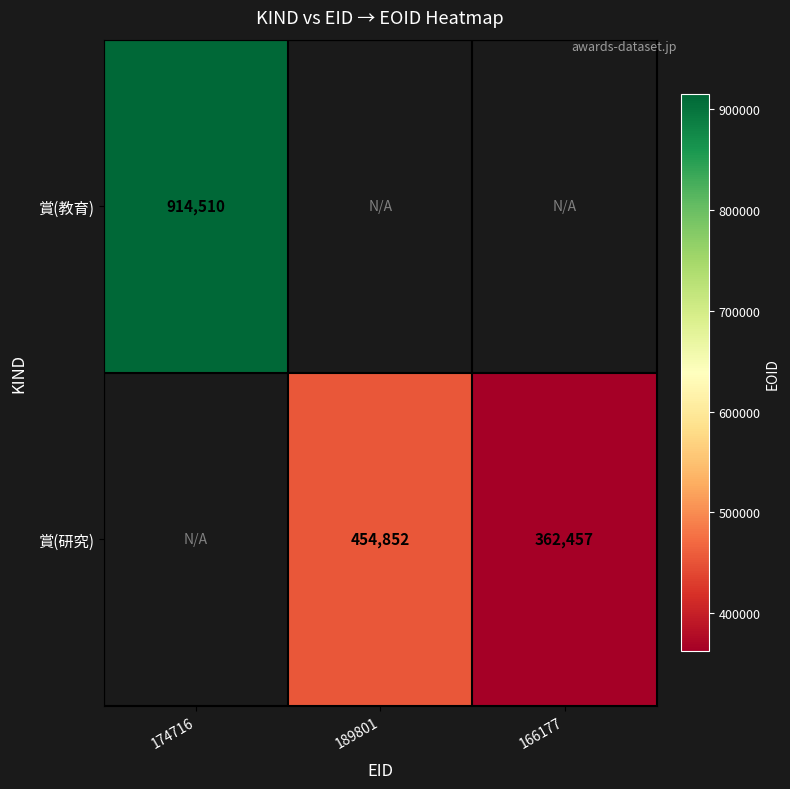

Is the value of 賞(教育) at 174716 greater than the value of 賞(研究) at 166177?

Yes